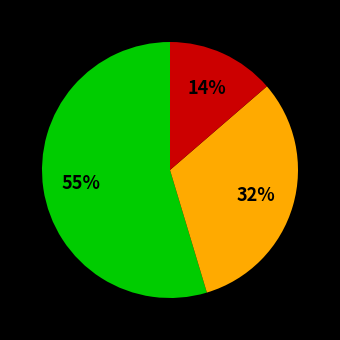

How many segments does this pie chart have?

3